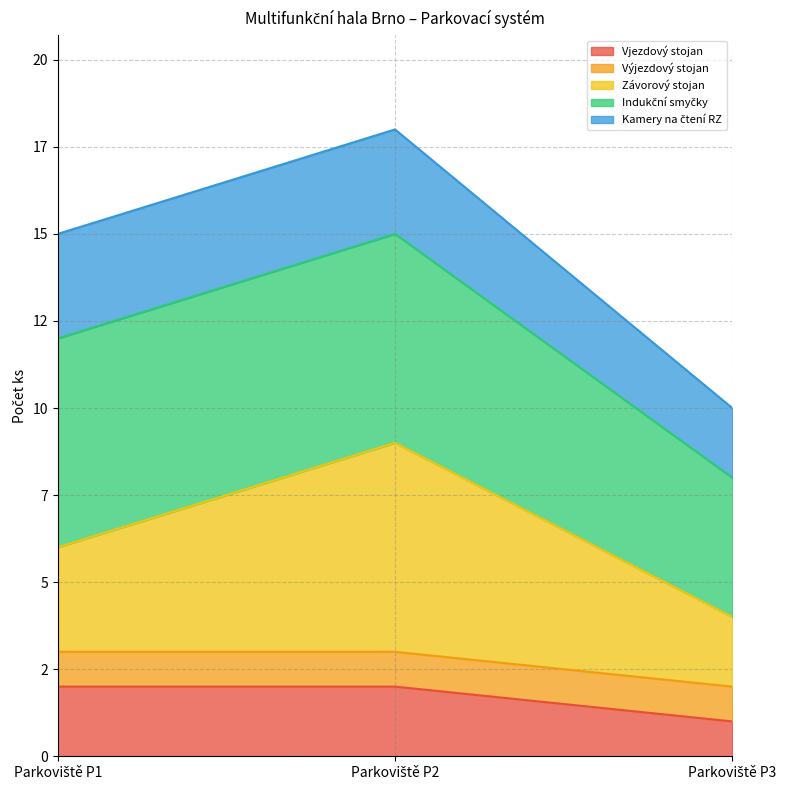

Between Parkoviště P2 and Parkoviště P3, which is larger?

Parkoviště P2